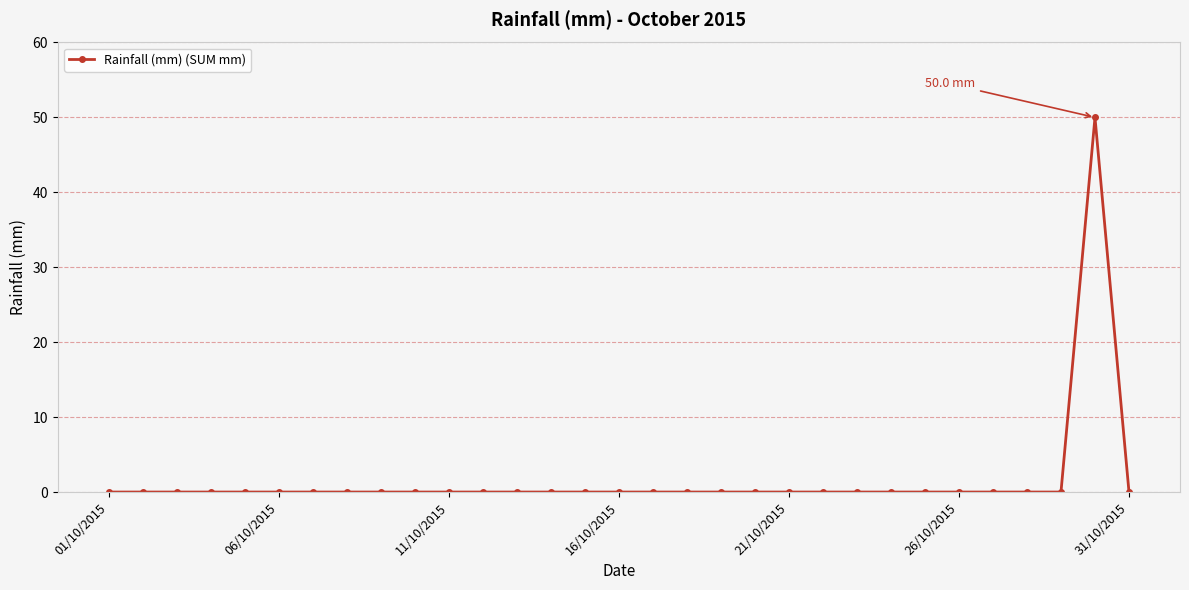

Does the chart have visible grid lines?

Yes